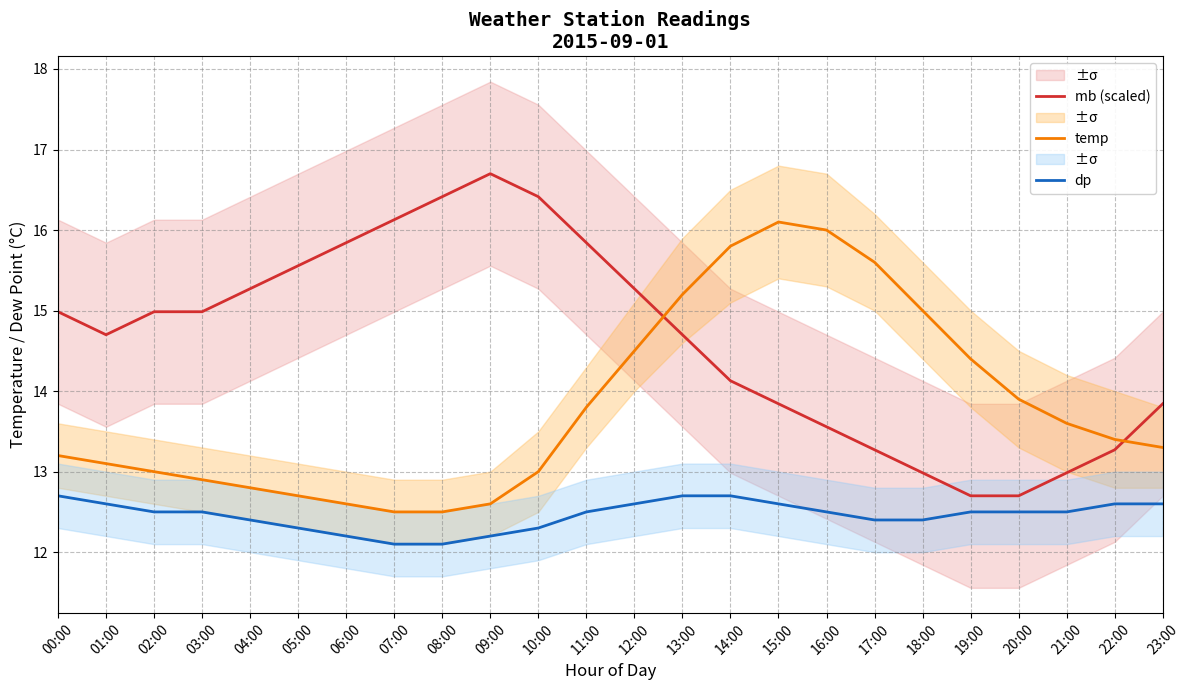

What are all the series names shown in the legend?

mb (scaled), temp, dp